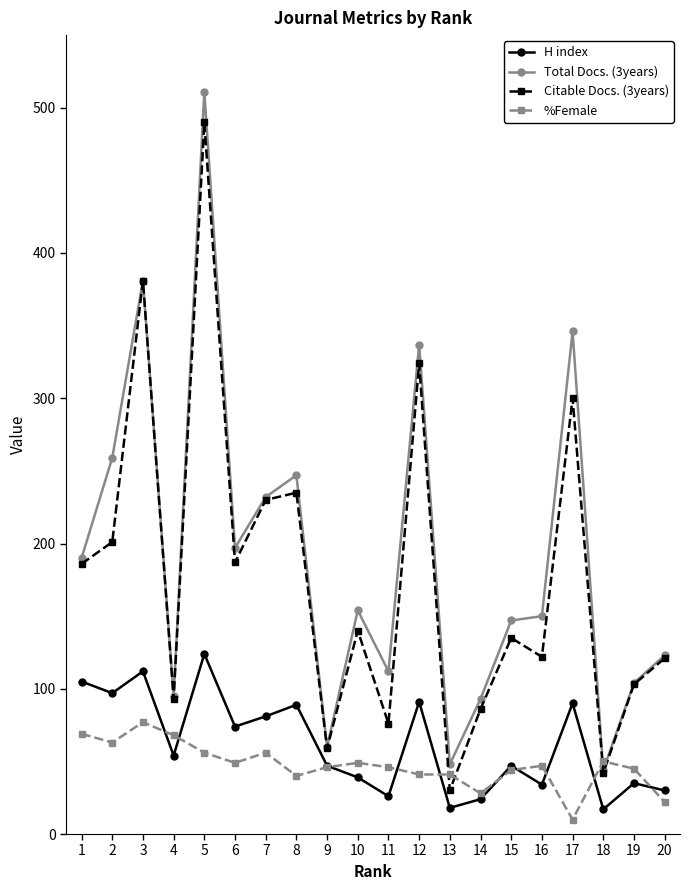

At which label does Total Docs. (3years) first exceed 154?

1